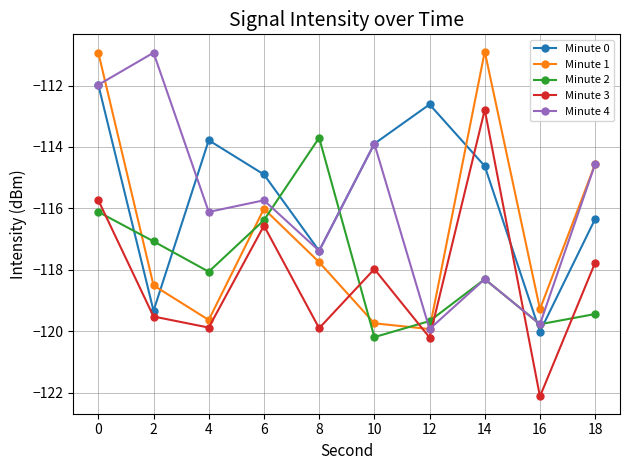

What is the average value of the Minute 3 series?

-118.2